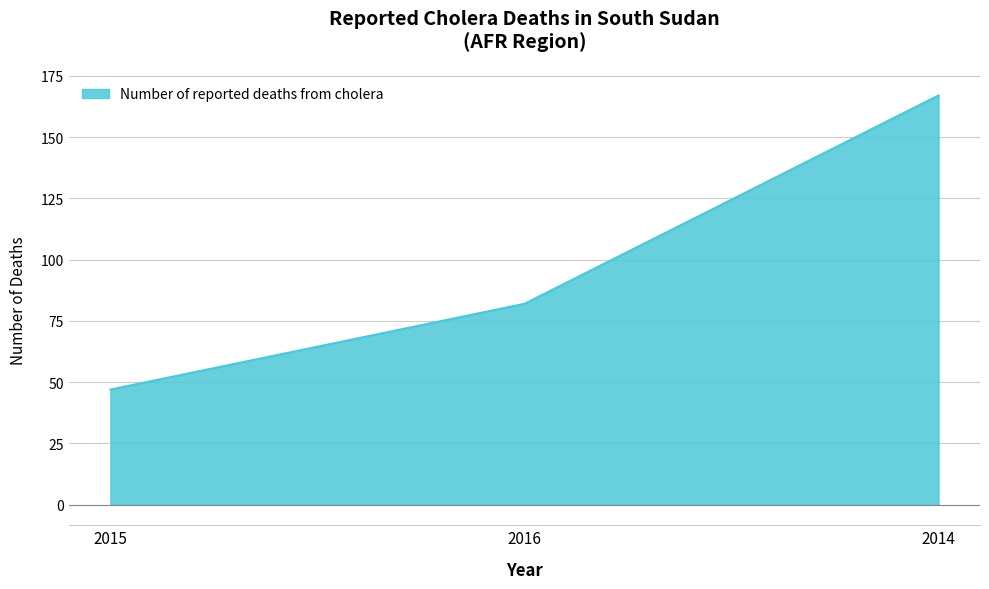

What is the difference between the values at 2014 and 2015?

120